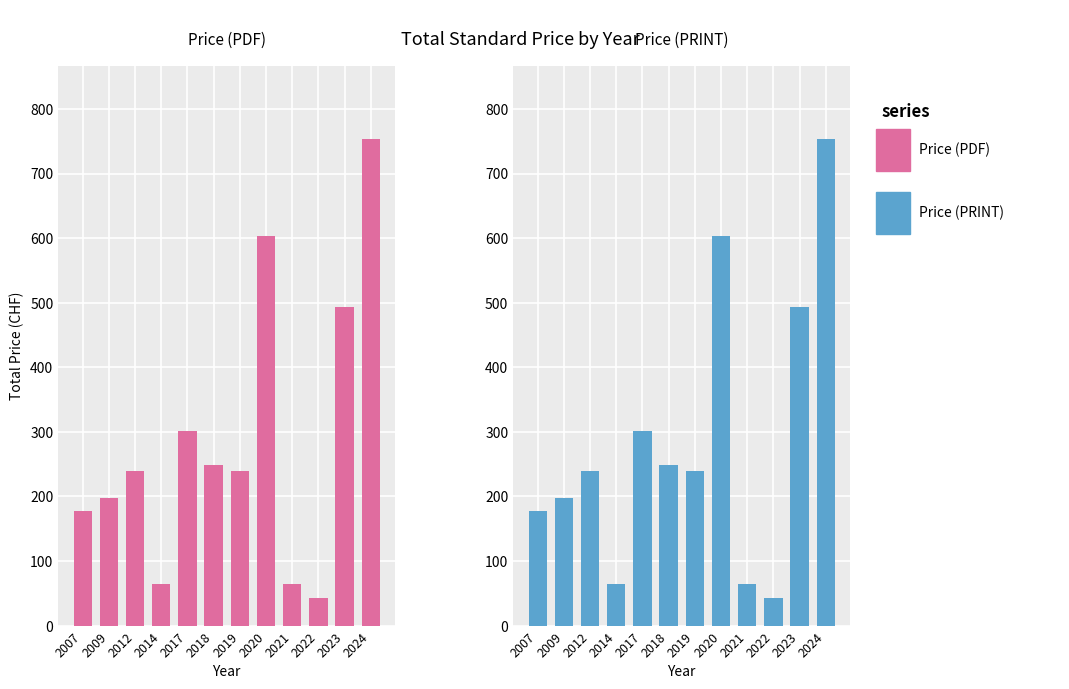

How many data points in Price (PRINT) are above 240?

5